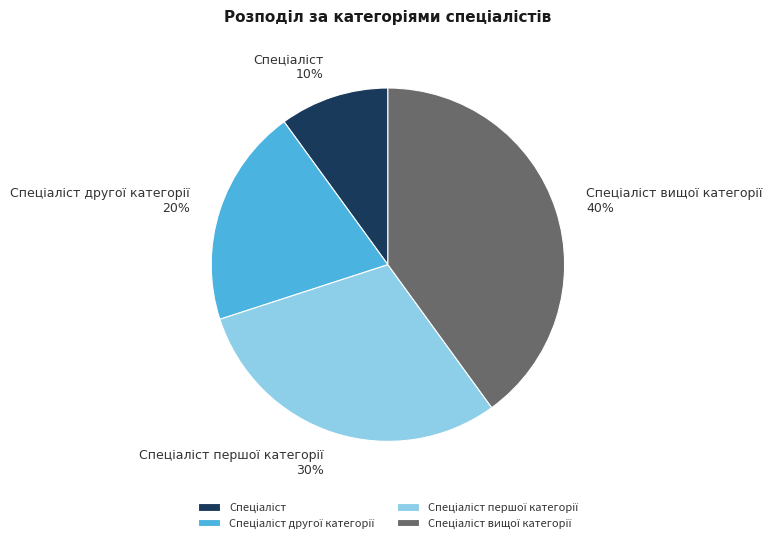

Is there any slice that represents more than half of the pie?

No